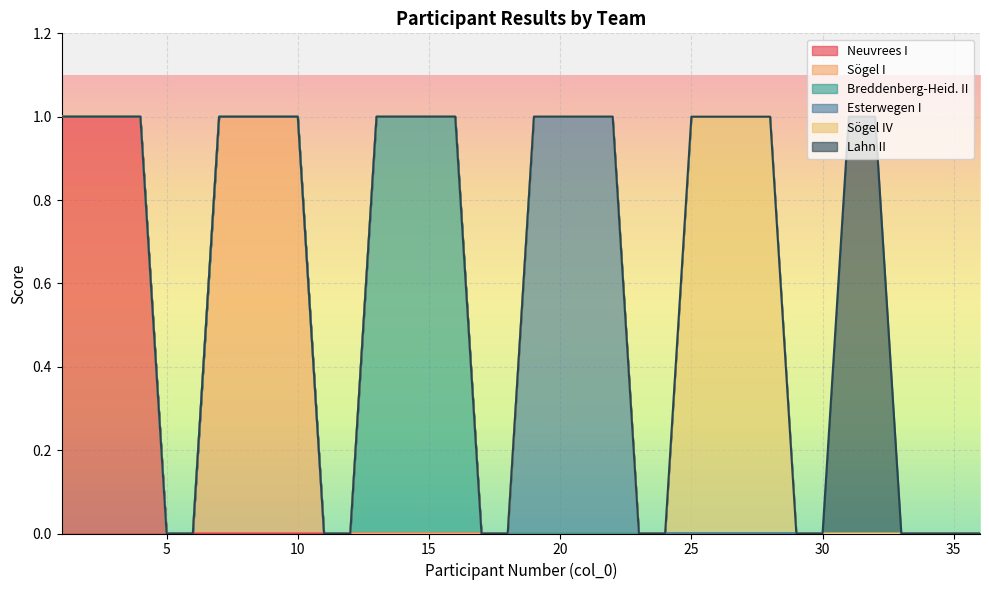

Reading right to left, extract all data points from this chart.

Neuvrees I: 0	0	0	0	0	0	0	0	0	0	0	0	0	0	0	0	0	0	0	0	0	0	0	0	0	0	0	0	0	0	0	0	1	1	1	1
Sögel I: 0	0	0	0	0	0	0	0	0	0	0	0	0	0	0	0	0	0	0	0	0	0	0	0	0	0	1	1	1	1	0	0	0	0	0	0
Breddenberg-Heid. II: 0	0	0	0	0	0	0	0	0	0	0	0	0	0	0	0	0	0	0	0	1	1	1	1	0	0	0	0	0	0	0	0	0	0	0	0
Esterwegen I: 0	0	0	0	0	0	0	0	0	0	0	0	0	0	1	1	1	1	0	0	0	0	0	0	0	0	0	0	0	0	0	0	0	0	0	0
Sögel IV: 0	0	0	0	0	0	0	0	1	1	1	1	0	0	0	0	0	0	0	0	0	0	0	0	0	0	0	0	0	0	0	0	0	0	0	0
Lahn II: 0	0	0	0	1	1	0	0	0	0	0	0	0	0	0	0	0	0	0	0	0	0	0	0	0	0	0	0	0	0	0	0	0	0	0	0